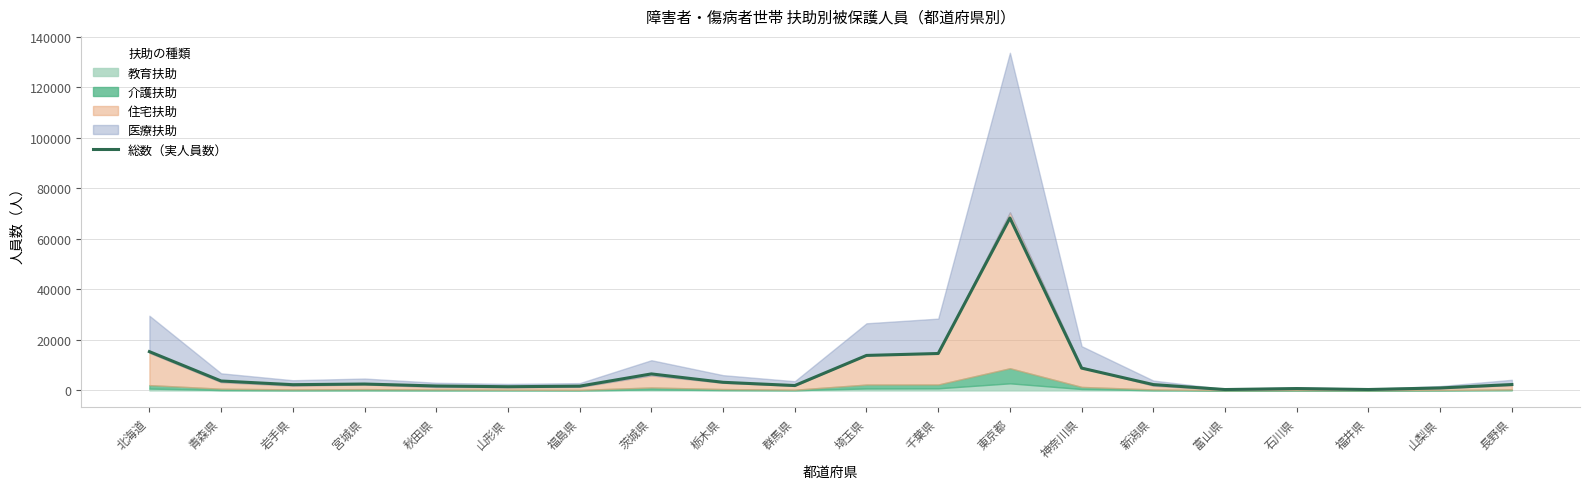

What is the change in value from 青森県 to 長野県?

-1407